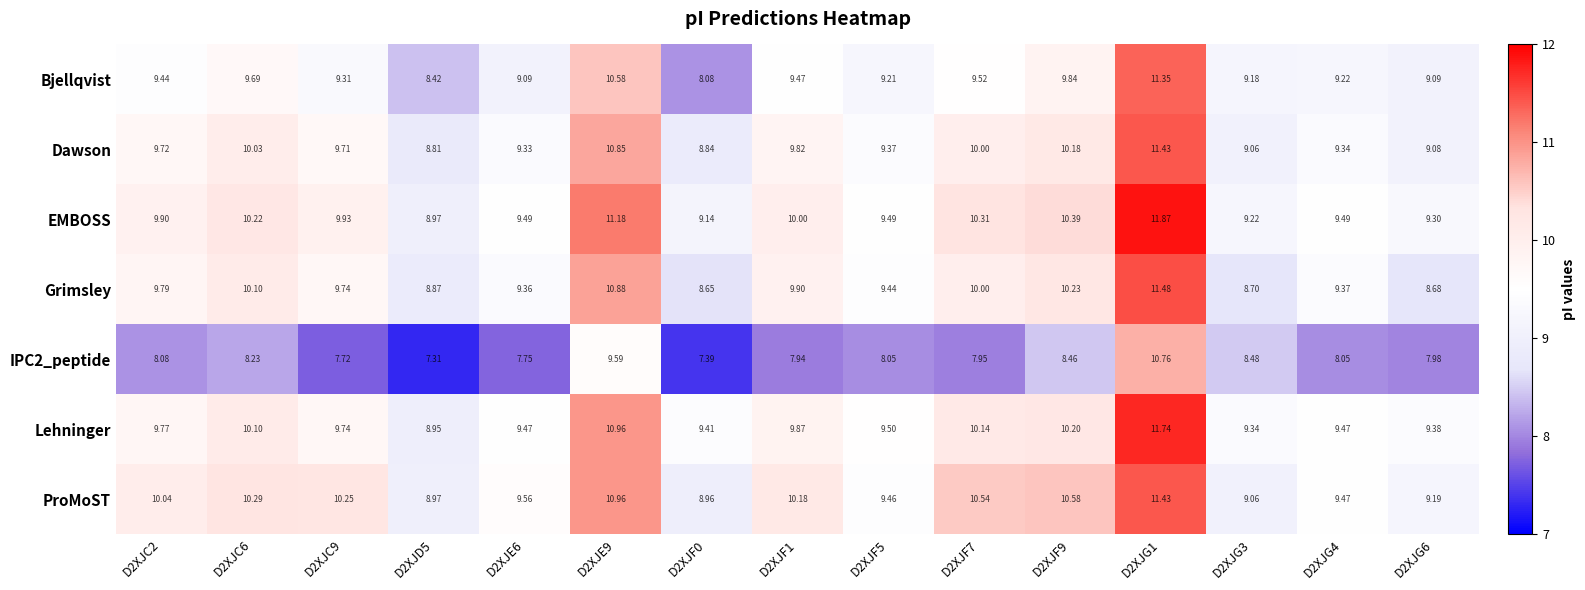

What is the total value across all series at D2XJG3?

63.0